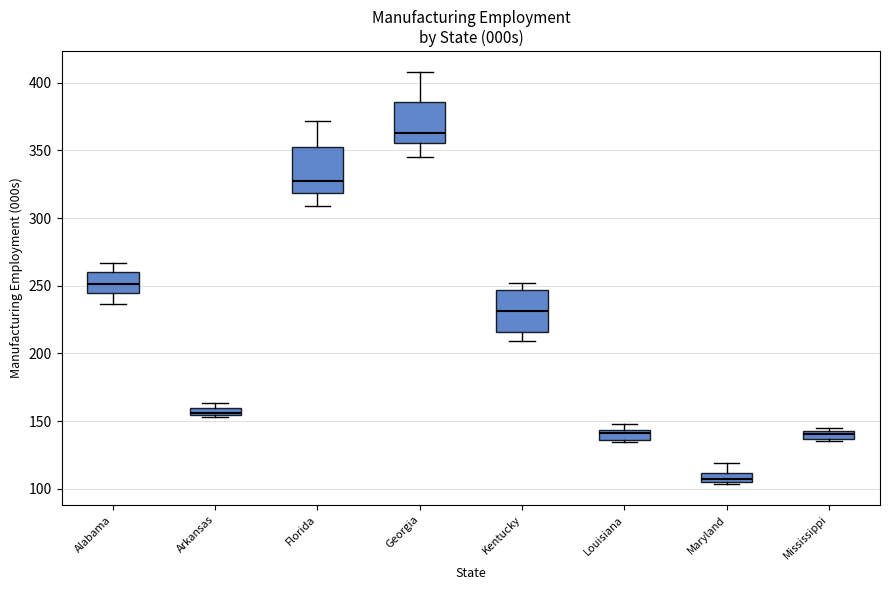

Where does the upper whisker of the box for Florida end on the y-axis? The values are not printed on the chart, so give them approximately, as read against the axis.

370